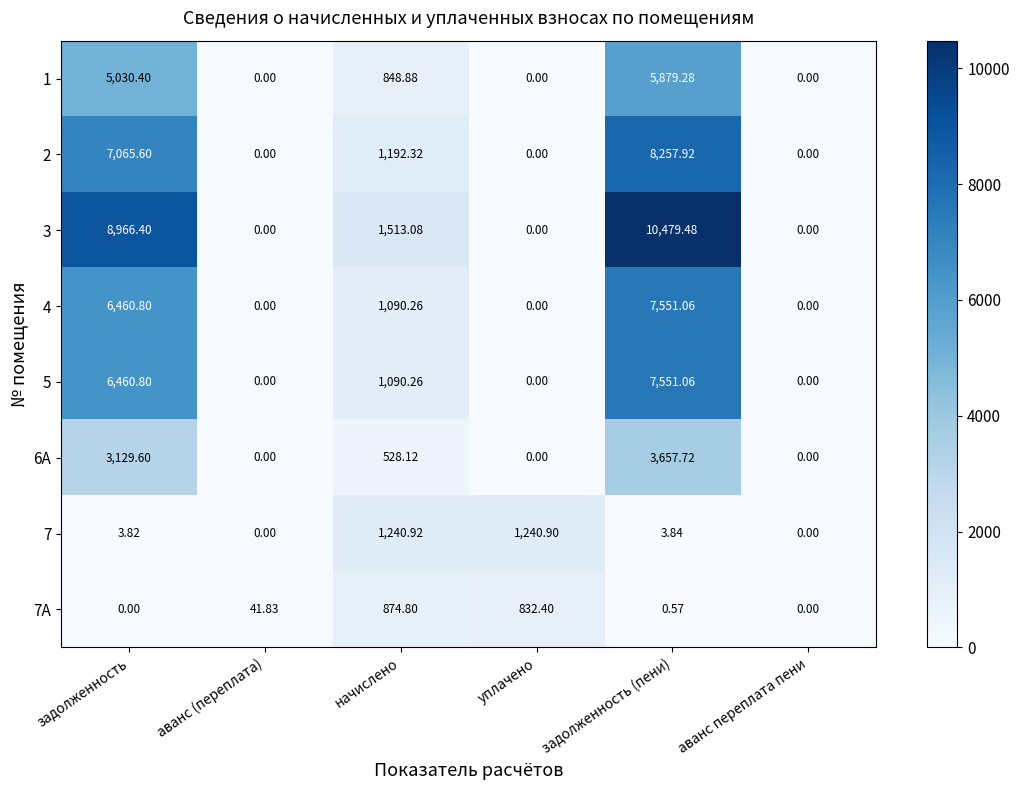

What is the total value across all series at задолженность?

37117.4